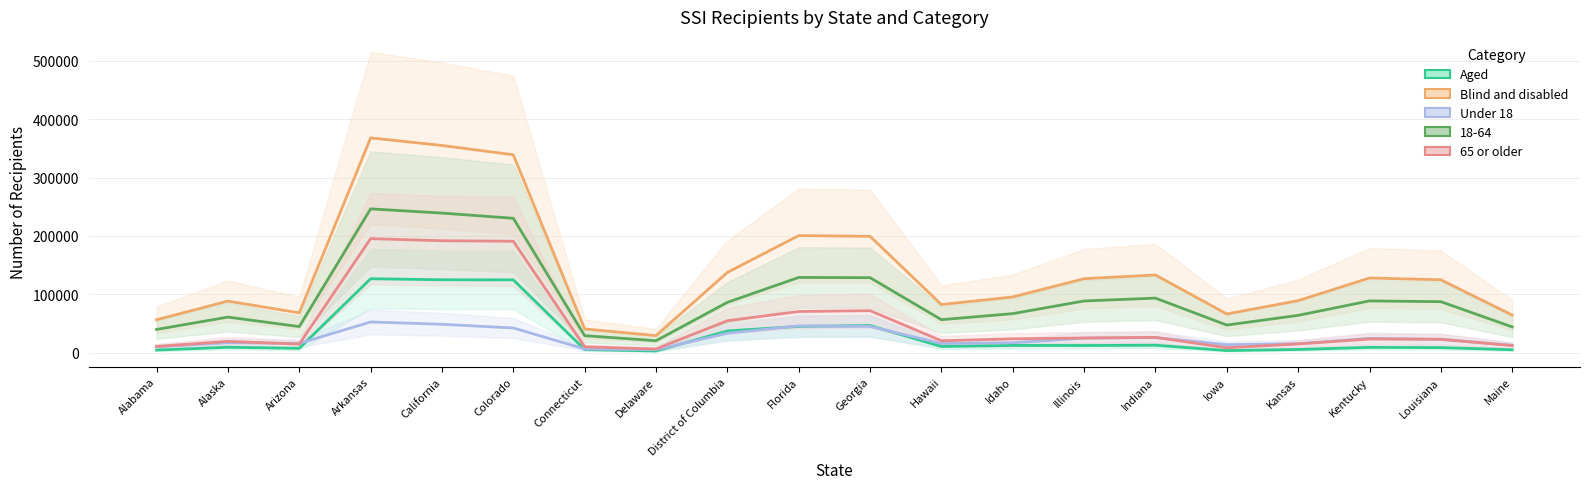

Reading left to right, list all the values displayed in this chart.

Aged: Alabama=4796.7	Alaska=9615.0	Arizona=7756.3	Arkansas=126882.7	California=125081.0	Colorado=124978.7	Connecticut=5654.3	Delaware=3266.3	District of Columbia=37518.7	Florida=45361.7	Georgia=46761.7	Hawaii=10931.3	Idaho=12796.0	Illinois=12612.0	Indiana=13060.0	Iowa=3973.7	Kansas=5806.7	Kentucky=9412.7	Louisiana=9022.0	Maine=5344.3
Blind and disabled: Alabama=56700.7	Alaska=88552.7	Arizona=68512.3	Arkansas=367866.7	California=354904.7	Colorado=338917.3	Connecticut=40959.7	Delaware=29564.7	District of Columbia=137617.3	Florida=200656.0	Georgia=199447.3	Hawaii=82651.7	Idaho=95720.3	Illinois=126944.3	Indiana=133294.0	Iowa=66541.3	Kansas=89378.7	Kentucky=128120.7	Louisiana=125055.7	Maine=64708.0
Under 18: Alabama=10431.7	Alaska=17278.7	Arizona=16250.0	Arkansas=52885.7	California=48927.0	Colorado=42599.3	Connecticut=6751.7	Delaware=5317.0	District of Columbia=33665.3	Florida=46181.0	Georgia=45304.0	Hawaii=16071.7	Idaho=17274.3	Illinois=25254.3	Indiana=26136.0	Iowa=14134.0	Kansas=15677.0	Kentucky=24874.7	Louisiana=23245.3	Maine=13145.7
65 or older: Alabama=10992.0	Alaska=19677.7	Arizona=15007.3	Arkansas=195474.3	California=191868.3	Colorado=191018.3	Connecticut=10399.7	Delaware=6717.3	District of Columbia=55005.7	Florida=70766.0	Georgia=72223.0	Hawaii=20715.3	Idaho=24073.3	Illinois=25489.3	Indiana=26534.3	Iowa=8796.7	Kansas=15279.7	Kentucky=23725.7	Louisiana=23245.7	Maine=12492.3